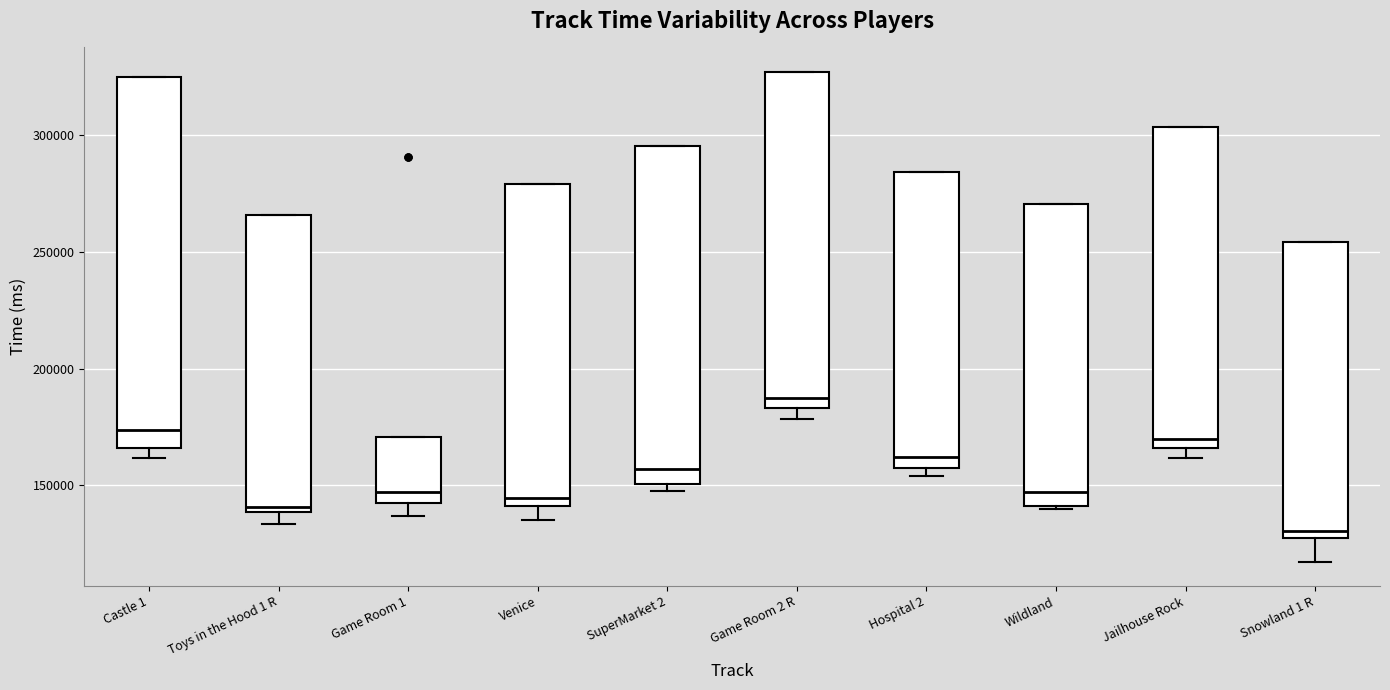

Reading left to right, transcribe this box plot: for each box, give where its median line is, the range the box spans, and where its two whiskers end, as read against the y-axis. The values are not printed on the chart, so give them approximately, as read against the axis.

Castle 1: median 175000, box 165000 to 325000, whiskers 160000 to 325000
Toys in the Hood 1 R: median 140000 (just above the box's lower edge), box 140000 to 265000, whiskers 135000 to 265000
Game Room 1: median 145000, box 140000 to 170000, whiskers 135000 to 170000
Venice: median 145000, box 140000 to 280000, whiskers 135000 to 280000
SuperMarket 2: median 155000, box 150000 to 295000, whiskers 150000 (just below the box's lower edge) to 295000
Game Room 2 R: median 185000 (just above the box's lower edge), box 185000 to 325000, whiskers 180000 to 325000
Hospital 2: median 160000, box 155000 to 285000, whiskers 155000 (just below the box's lower edge) to 285000
Wildland: median 145000, box 140000 to 270000, whiskers 140000 to 270000
Jailhouse Rock: median 170000, box 165000 to 305000, whiskers 160000 to 305000
Snowland 1 R: median 130000 (just above the box's lower edge), box 130000 to 255000, whiskers 115000 to 255000